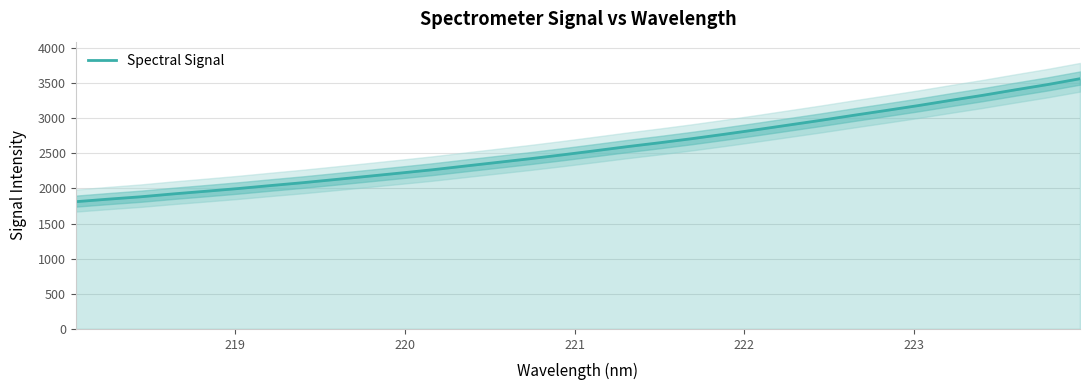

How many data points are above 2535?

16